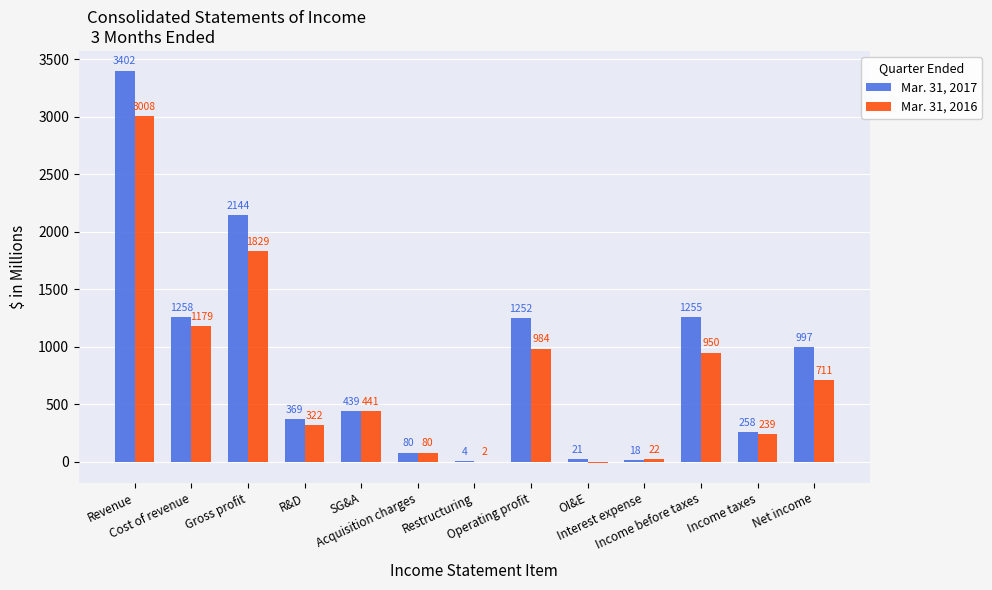

Does the chart contain stacked bars?

No